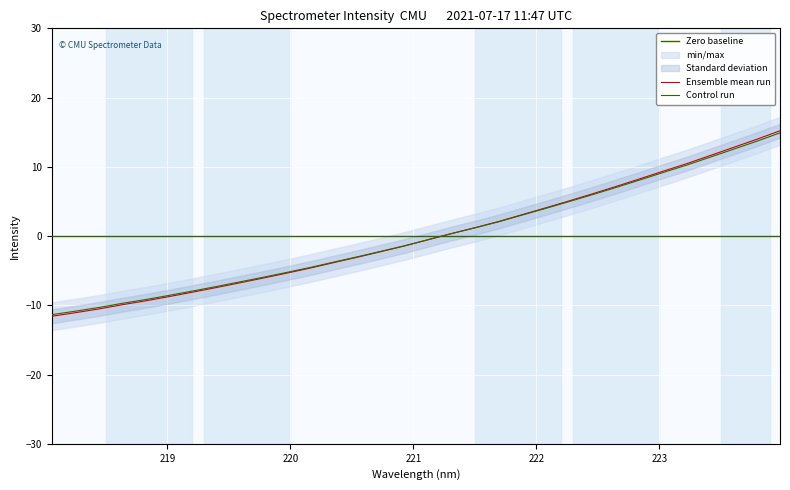

The value at 222.0721 is 4.1. True or false?

True